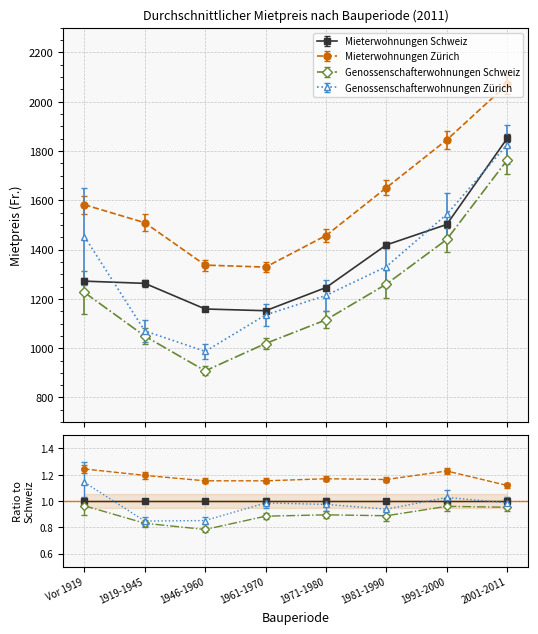

How many values in the Genossenschafterwohnungen Schweiz series exceed 1226?

3